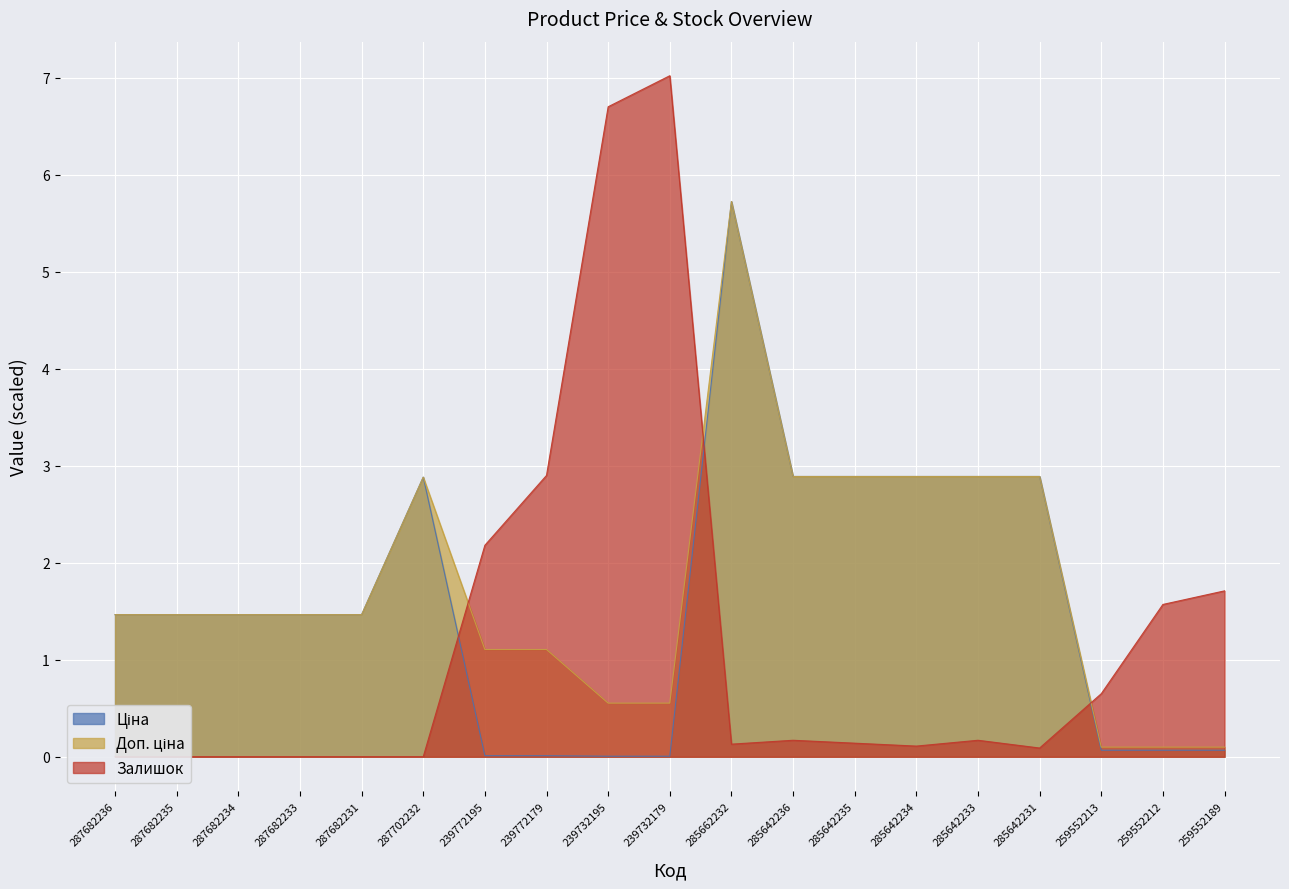

True or false: Залишок has a value of 2.9 at 239772179.

True